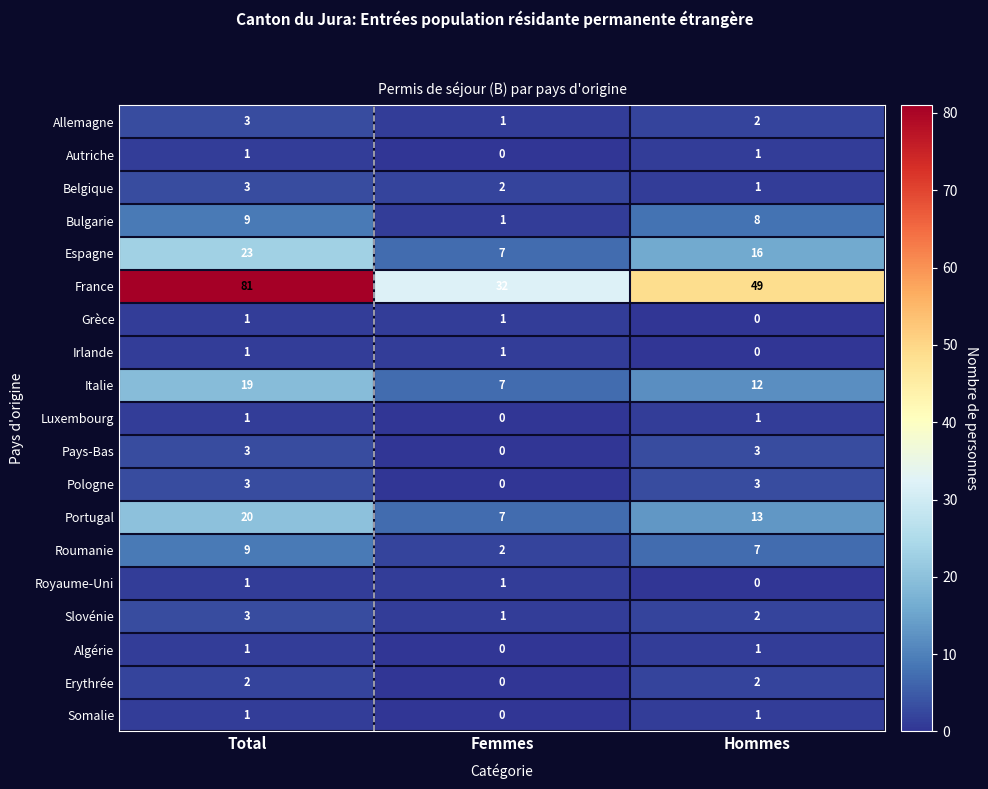

What is the total value across all series at Femmes?

63